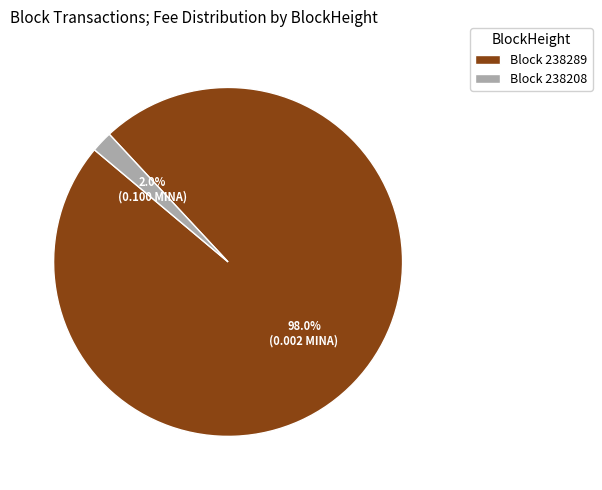

Does any single category account for the majority?

Yes